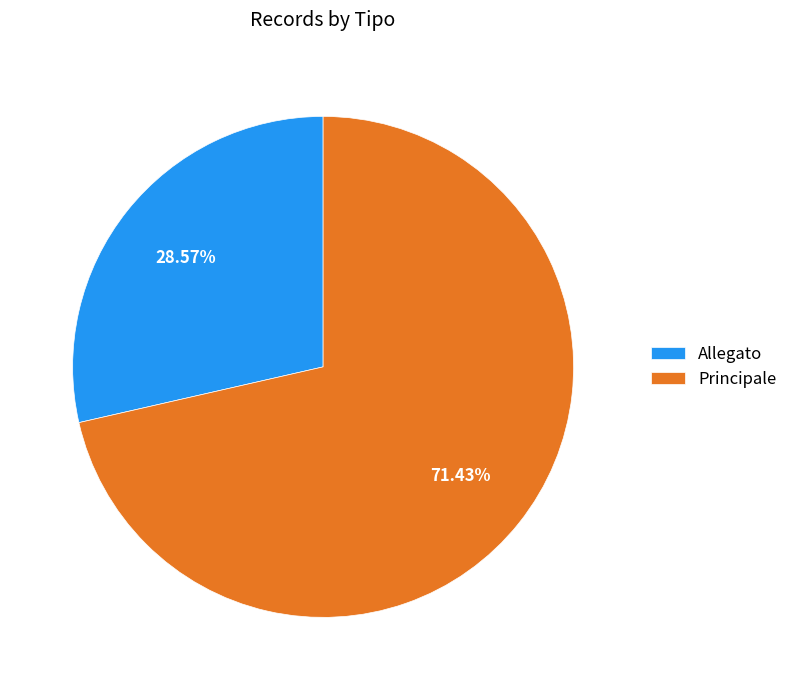

Between Allegato and Principale, which is larger?

Principale